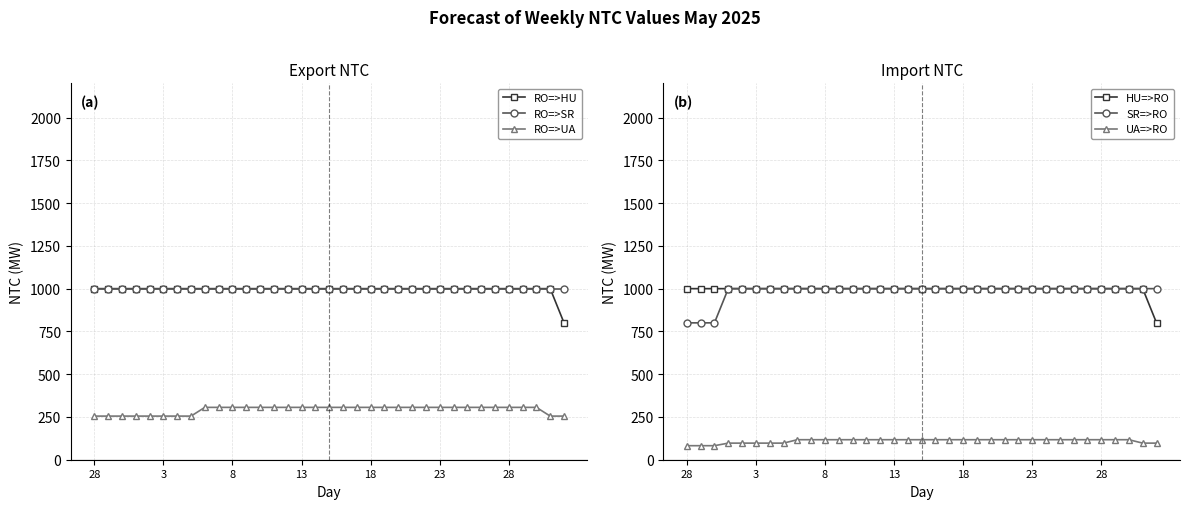

What is the average value of the SR=>RO series?

983